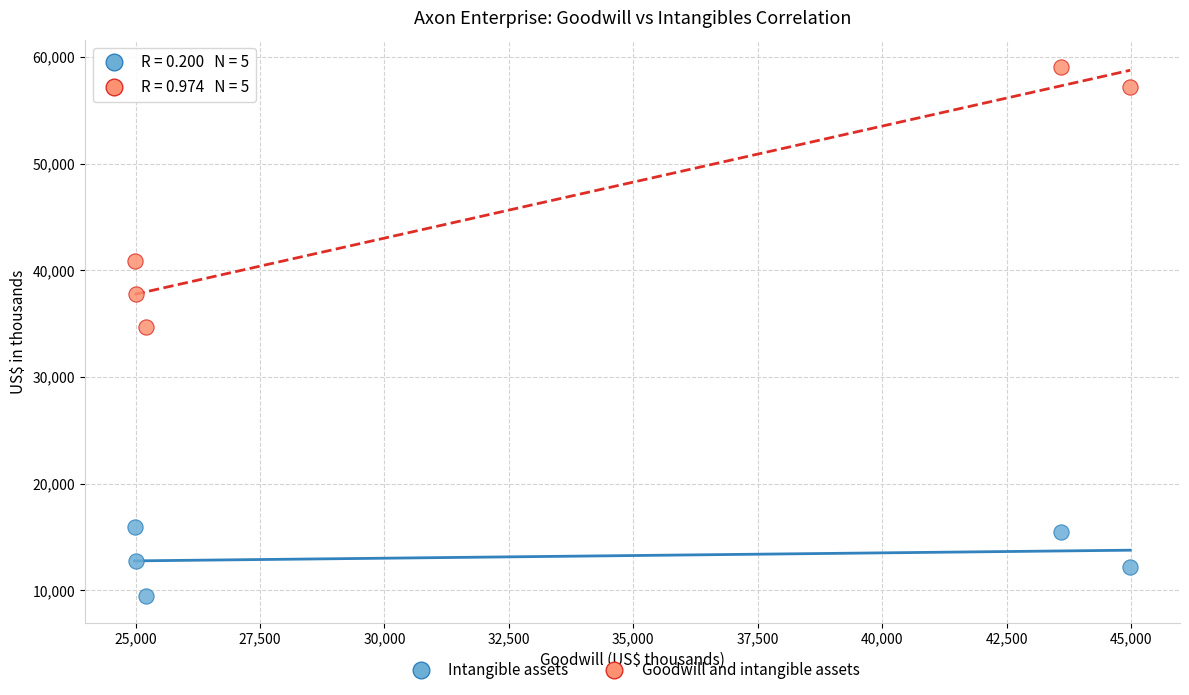

Which series contains the highest Y value?

Goodwill and intangible assets